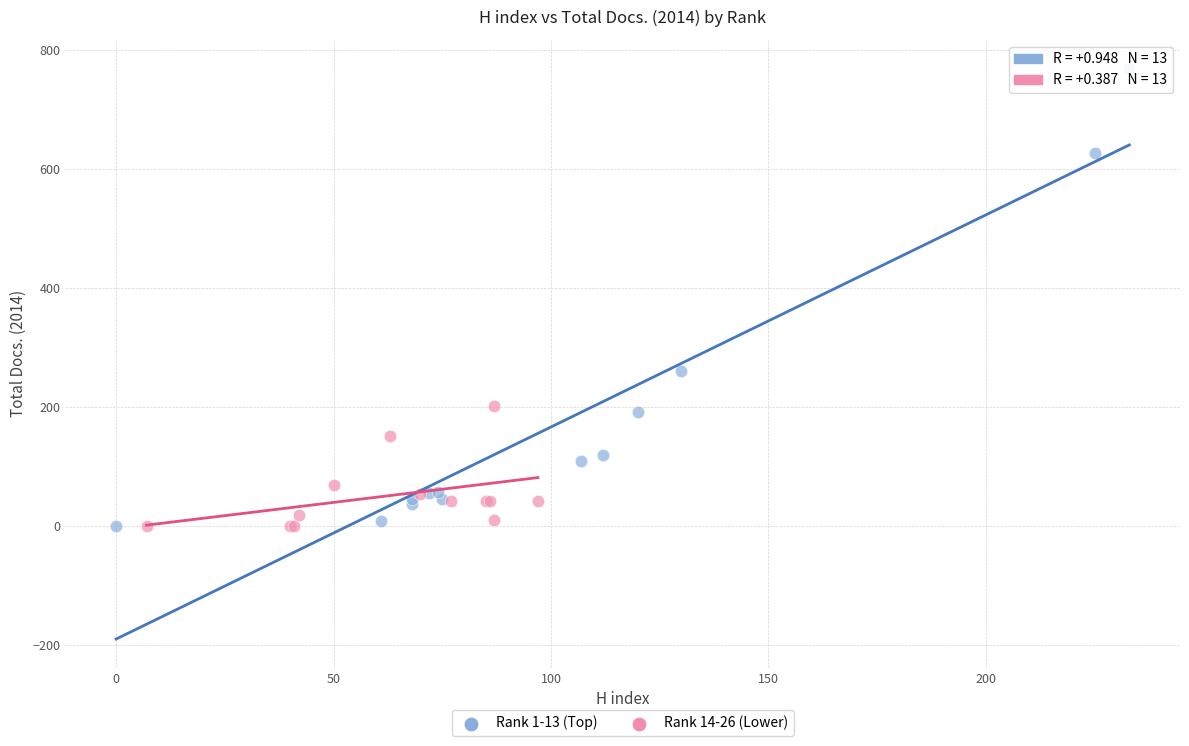

Which series has the largest Y range (max minus min)?

Rank 1-13 (Top)